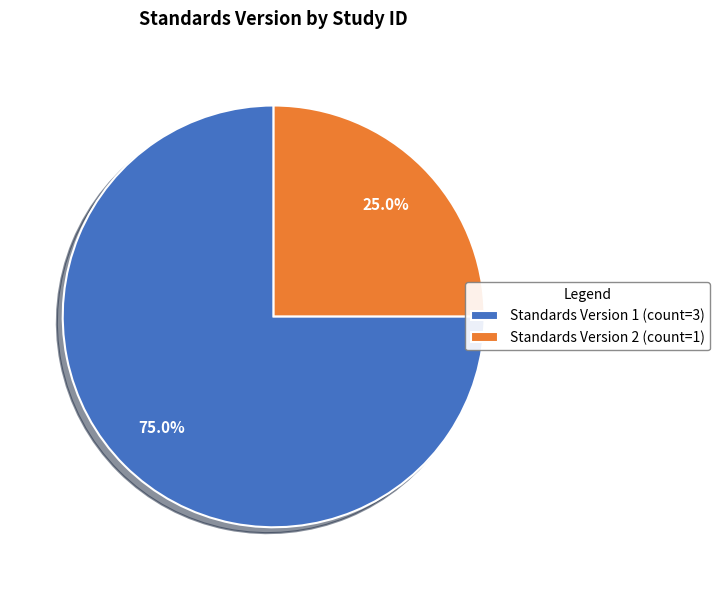

Does any single category account for the majority?

Yes